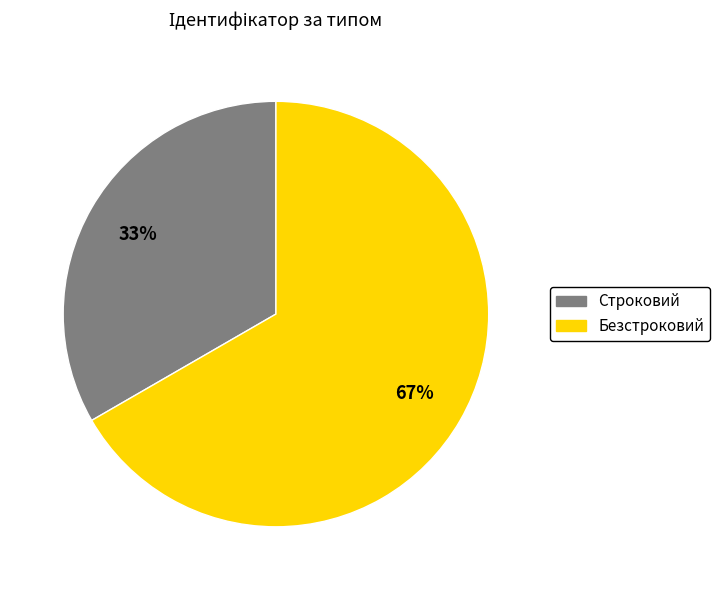

Combined, do Безстроковий and Строковий account for over 50%?

Yes